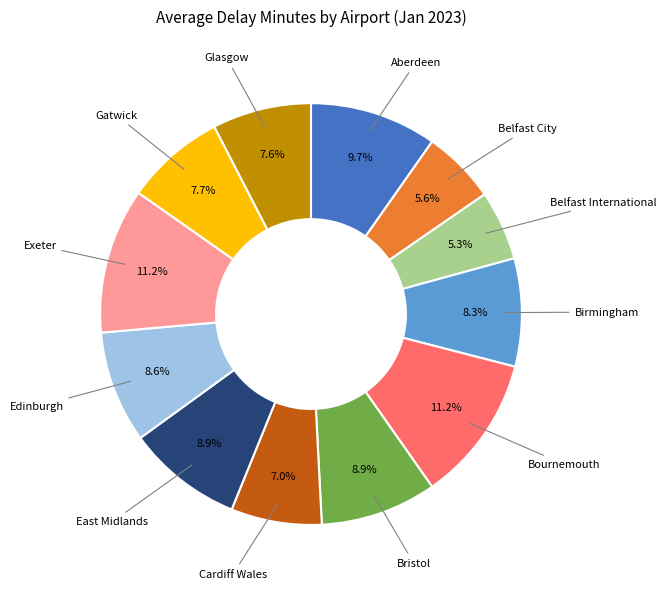

Does any single category account for the majority?

No